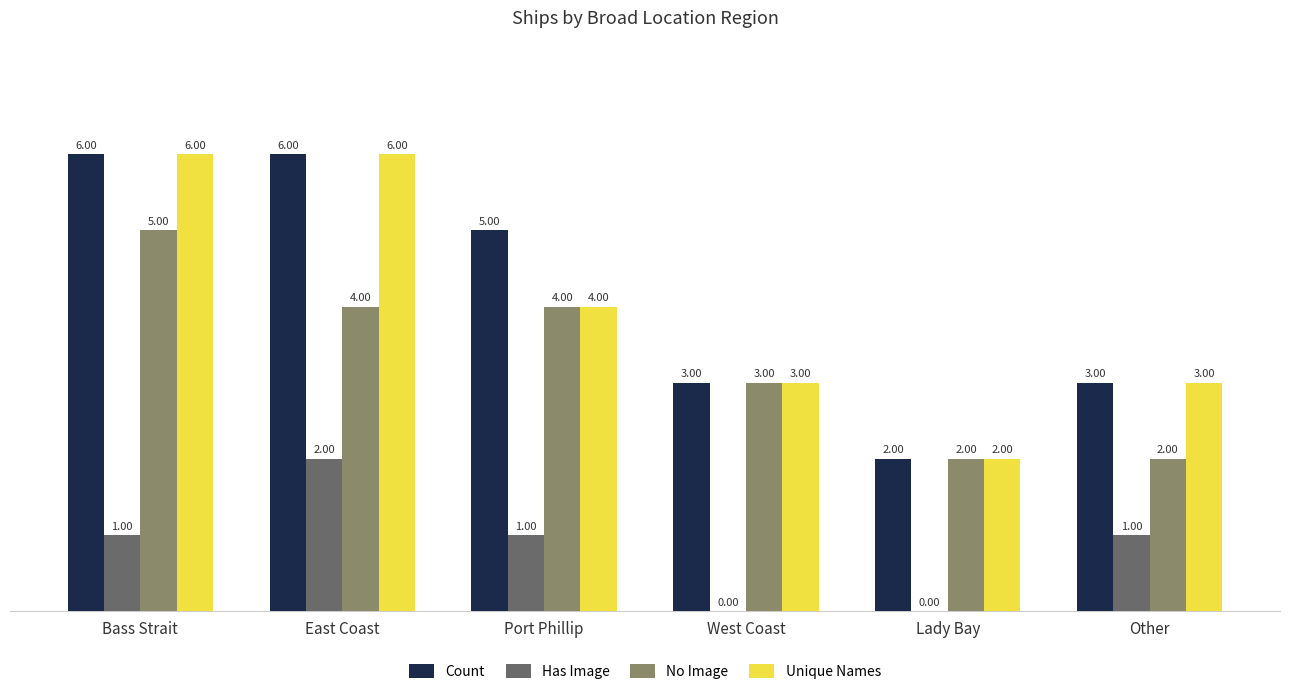

Where is No Image nearest to the value 3?

West Coast